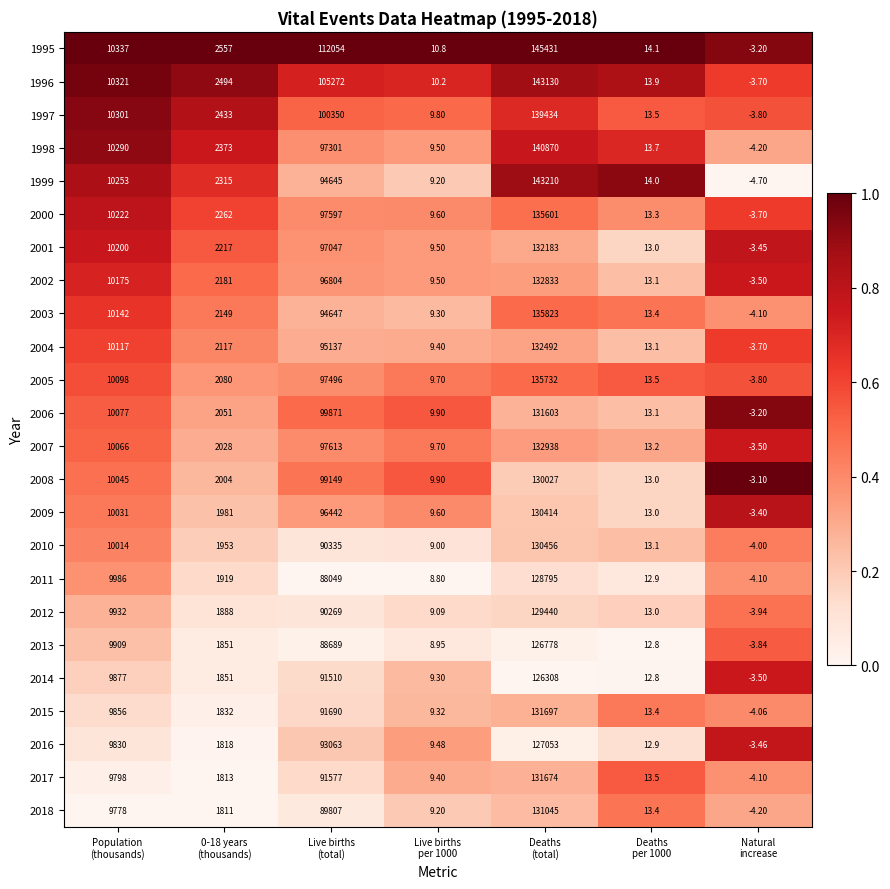

How many values in 2018 are above zero?

6